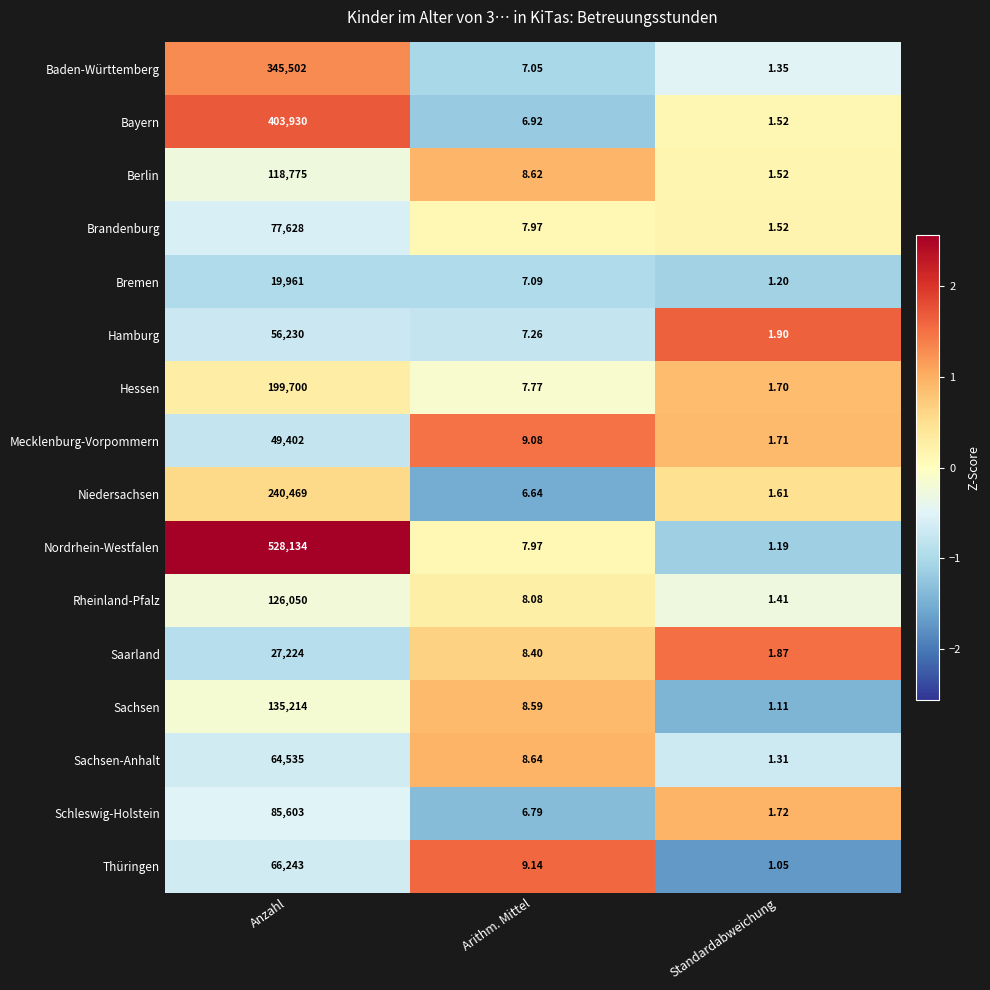

Rank the series at Anzahl from lowest to highest value.

Bremen, Saarland, Mecklenburg-Vorpommern, Hamburg, Sachsen-Anhalt, Thüringen, Brandenburg, Schleswig-Holstein, Berlin, Rheinland-Pfalz, Sachsen, Hessen, Niedersachsen, Baden-Württemberg, Bayern, Nordrhein-Westfalen